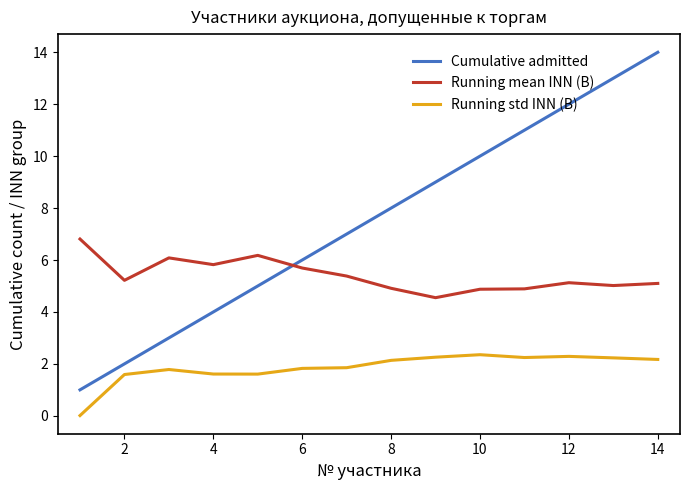

How many categories are shown in the chart?

14